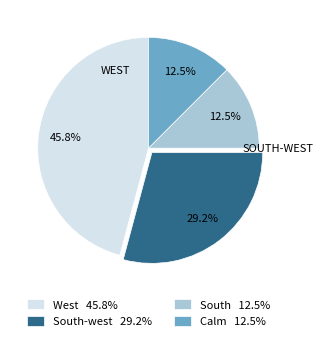

To the nearest percent, what is the difference between the largest and smallest slice percentages?

33%